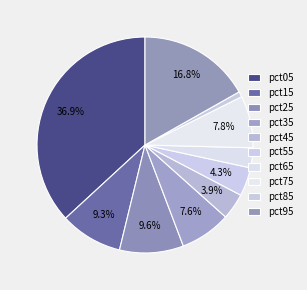

Rank the categories by value from lowest to highest.

pct85, pct65, pct45, pct55, pct35, pct75, pct15, pct25, pct95, pct05